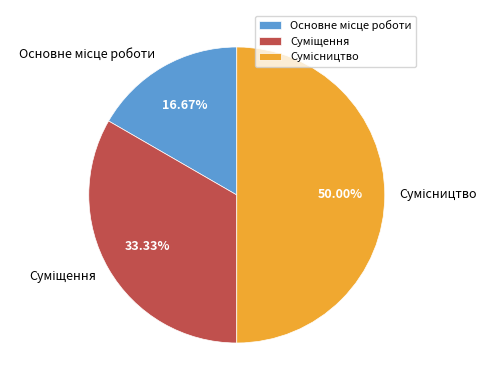

How many segments does this pie chart have?

3